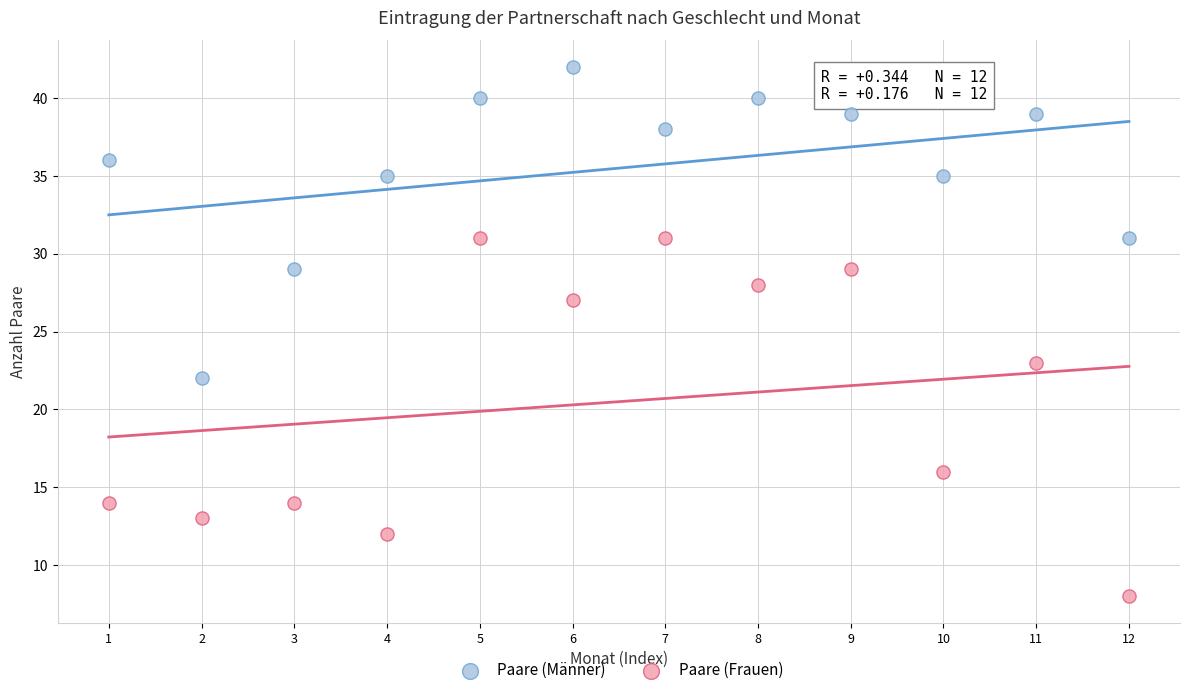

What are all the series names shown in the legend?

Paare (Männer), Paare (Frauen)